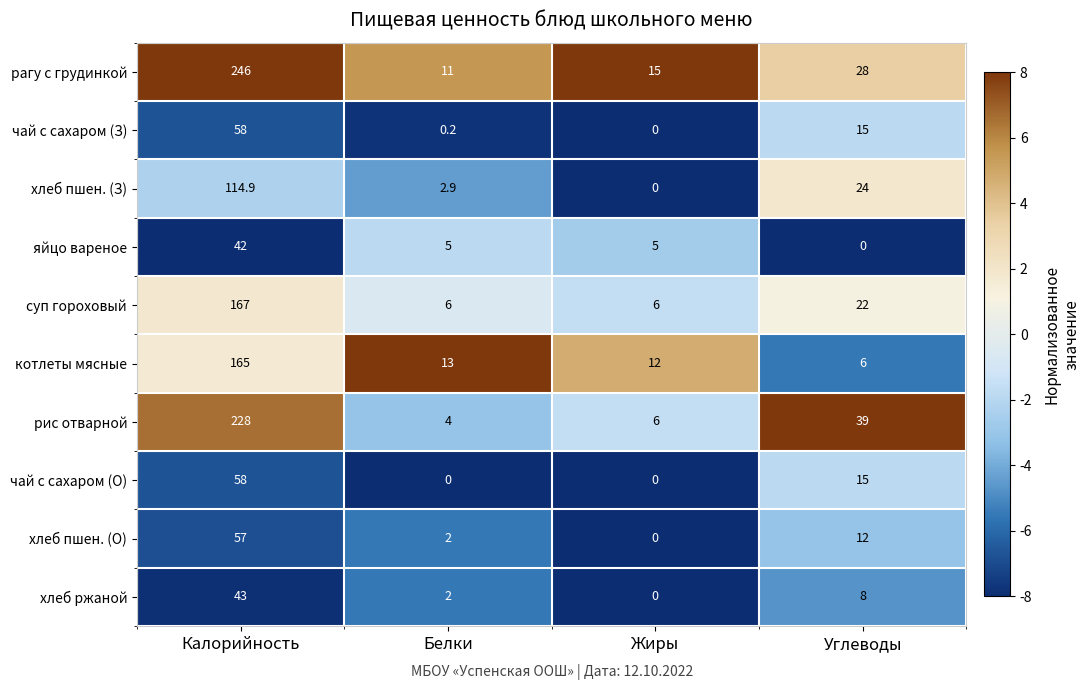

What is the total value across all series at Углеводы?

169.0